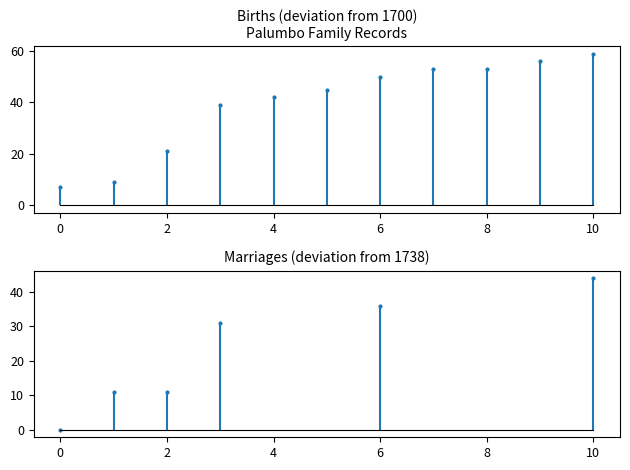

Is it true that the value at 10 is 59?

True